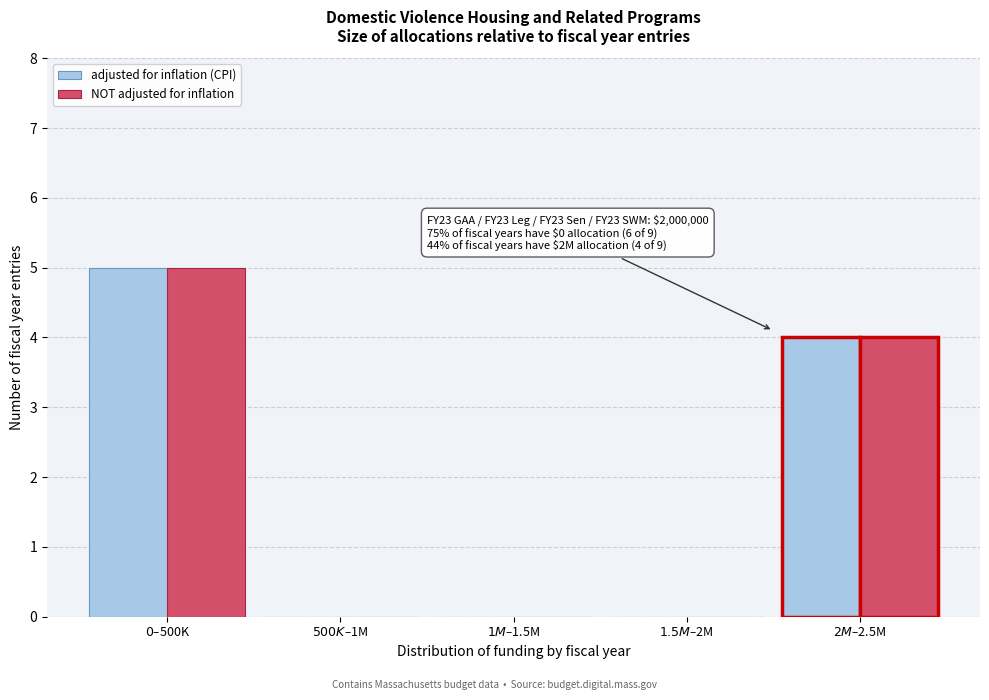

What is the highest value of the adjusted for inflation (CPI) series?

5